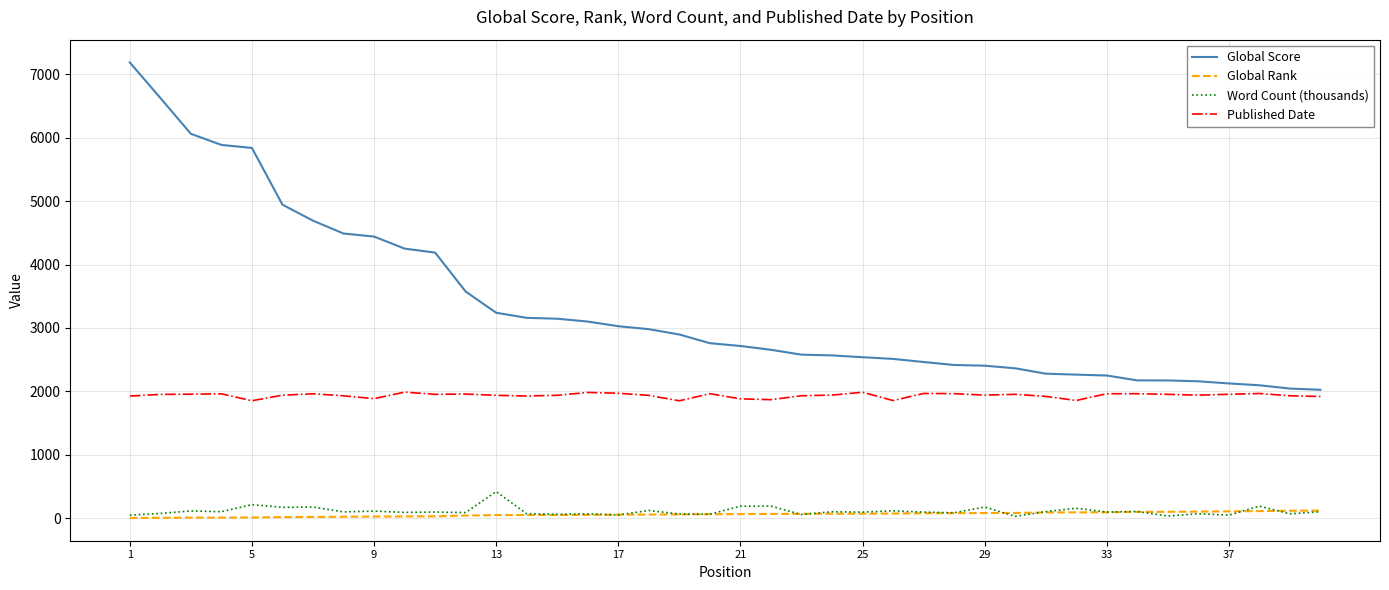

What is the maximum value for Global Score?

7188.0